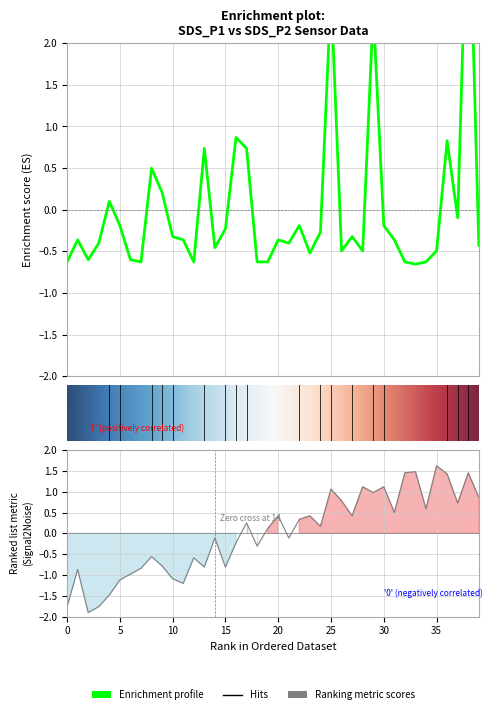

Does the chart have visible grid lines?

Yes